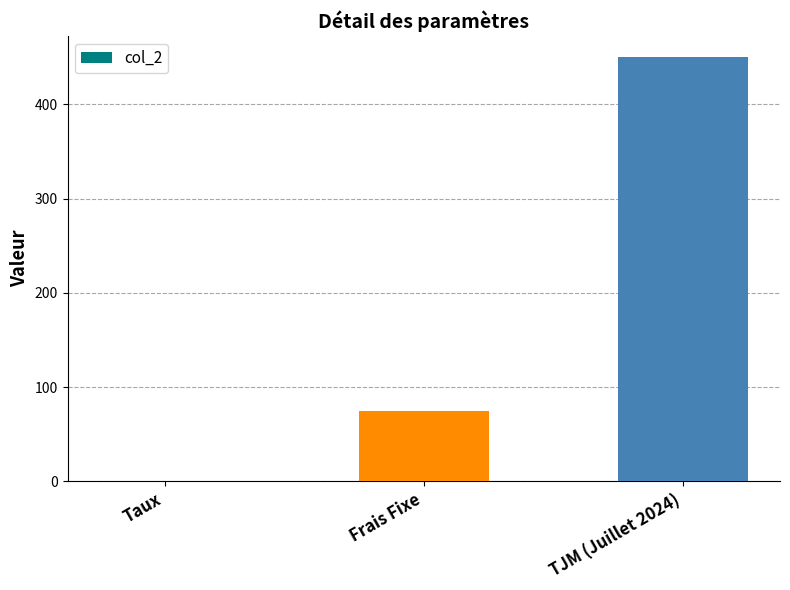

True or false: the data shows 450.0 at TJM (Juillet 2024).

True